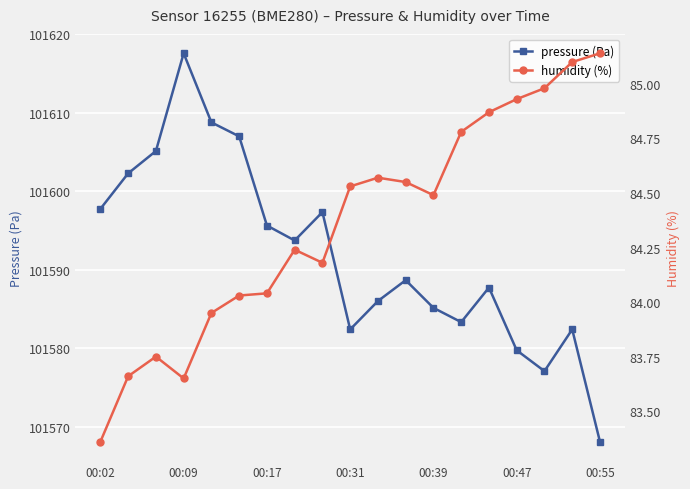

True or false: pressure (Pa) has a value of 101579.7 at 00:47.

True